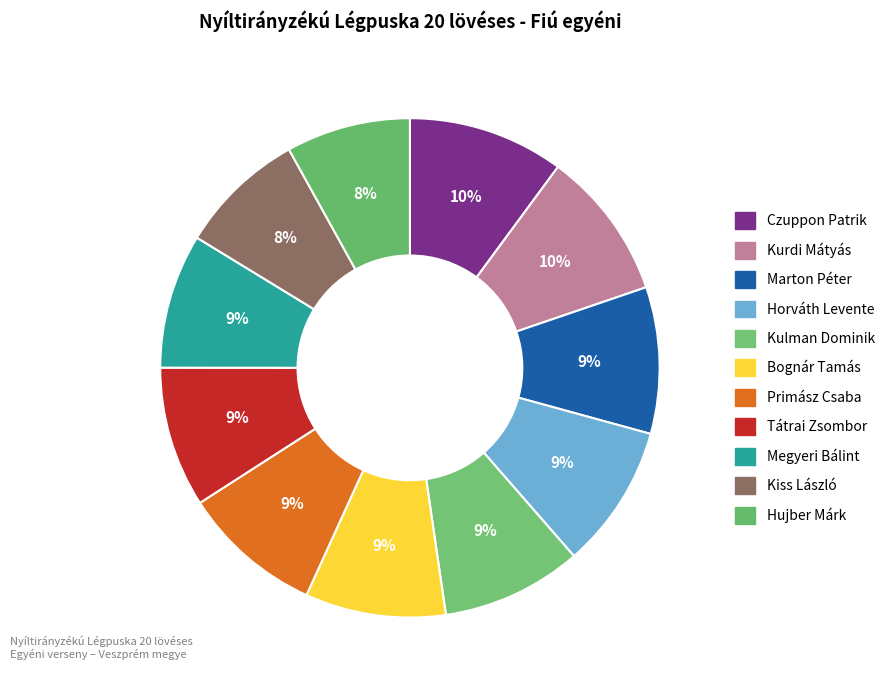

How many segments does this pie chart have?

11